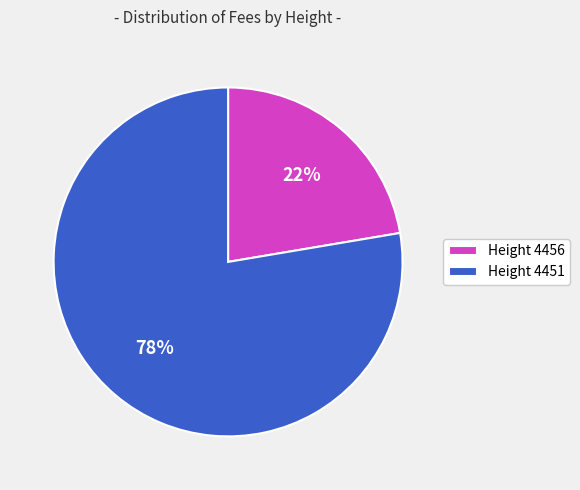

To the nearest percent, what is the average slice percentage?

50%